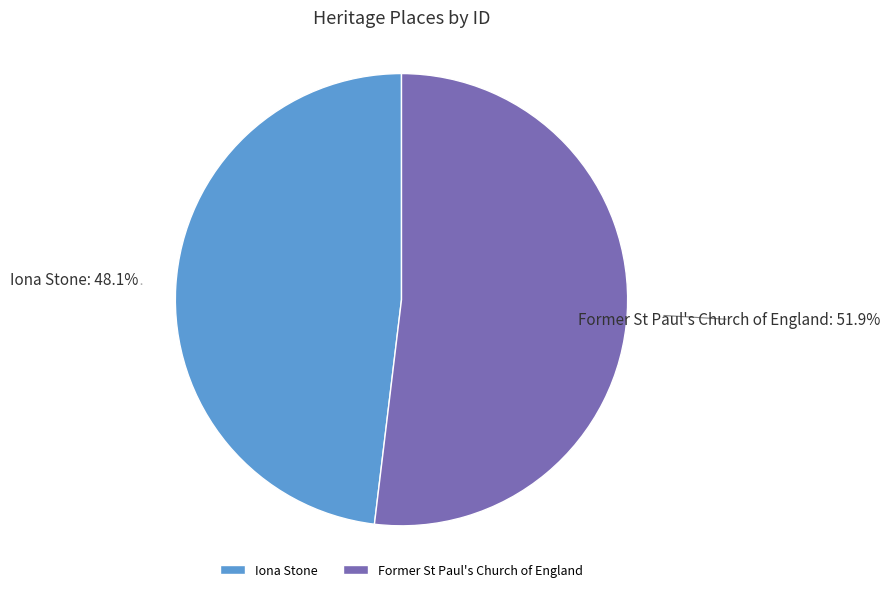

Is there a majority slice in this chart?

Yes